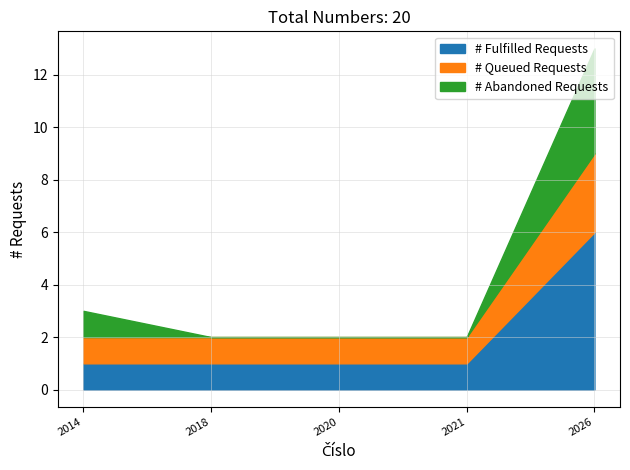

What is the maximum value for # Fulfilled Requests?

6